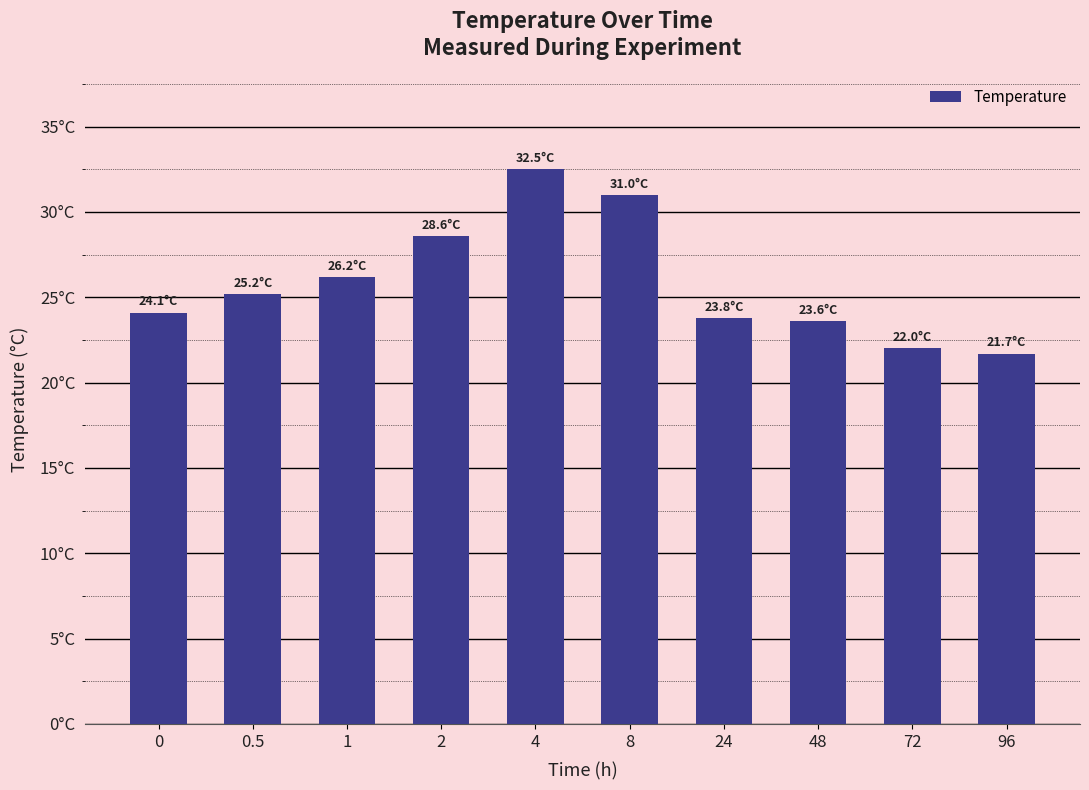

Does the chart contain any negative values?

No